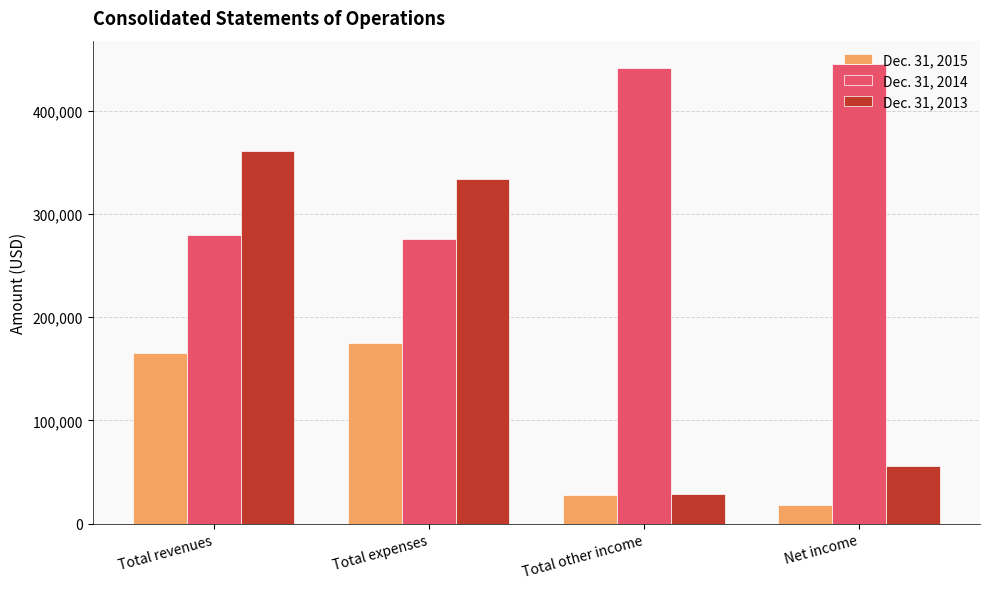

Which series has the widest spread of values?

Dec. 31, 2013